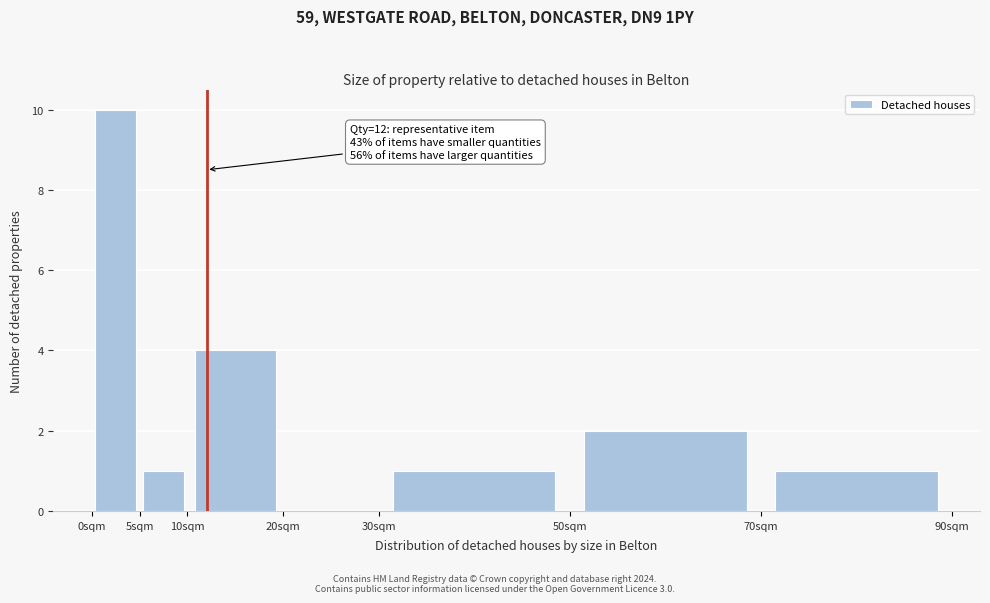

Over which range of the x-axis is the bar tallest?

0 to 5